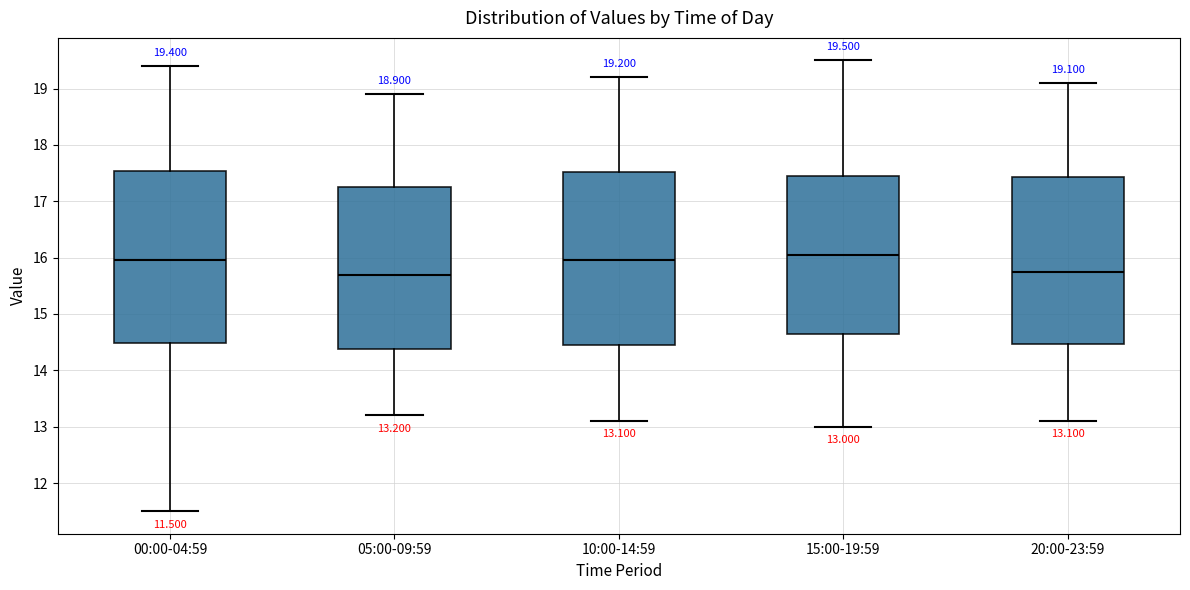

Which box's median line is the highest?

15:00-19:59